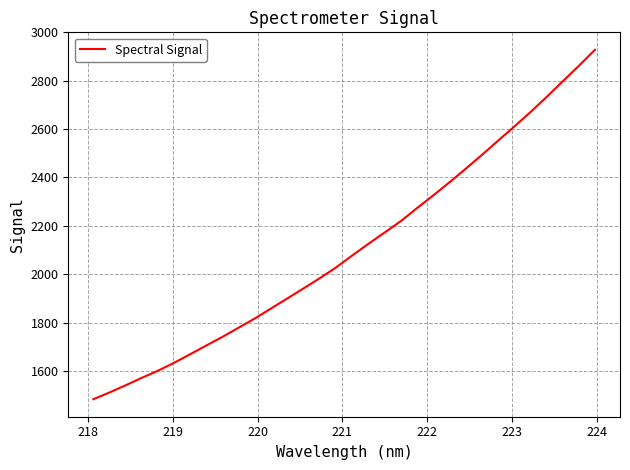

Does the chart have visible grid lines?

Yes